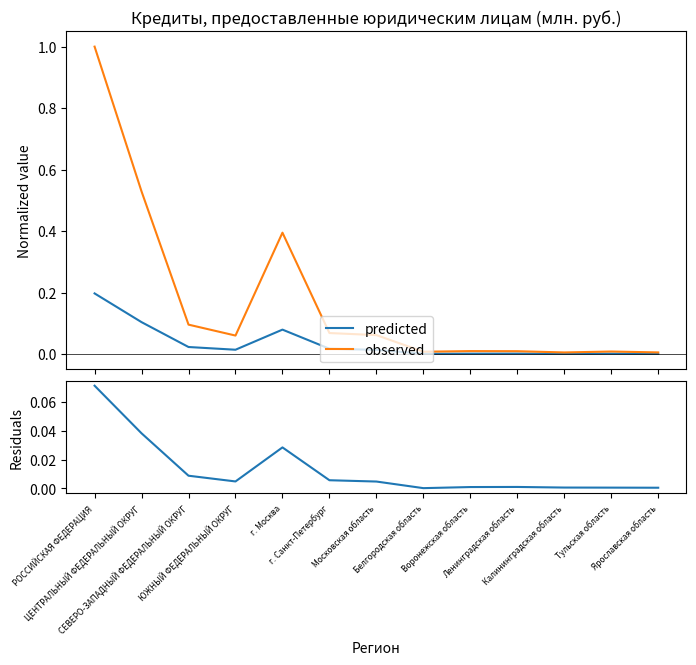

Is the value of Просроченная задолженность at СЕВЕРО-ЗАПАДНЫЙ ФЕДЕРАЛЬНЫЙ ОКРУГ greater than the value of observed at ЦЕНТРАЛЬНЫЙ ФЕДЕРАЛЬНЫЙ ОКРУГ?

No